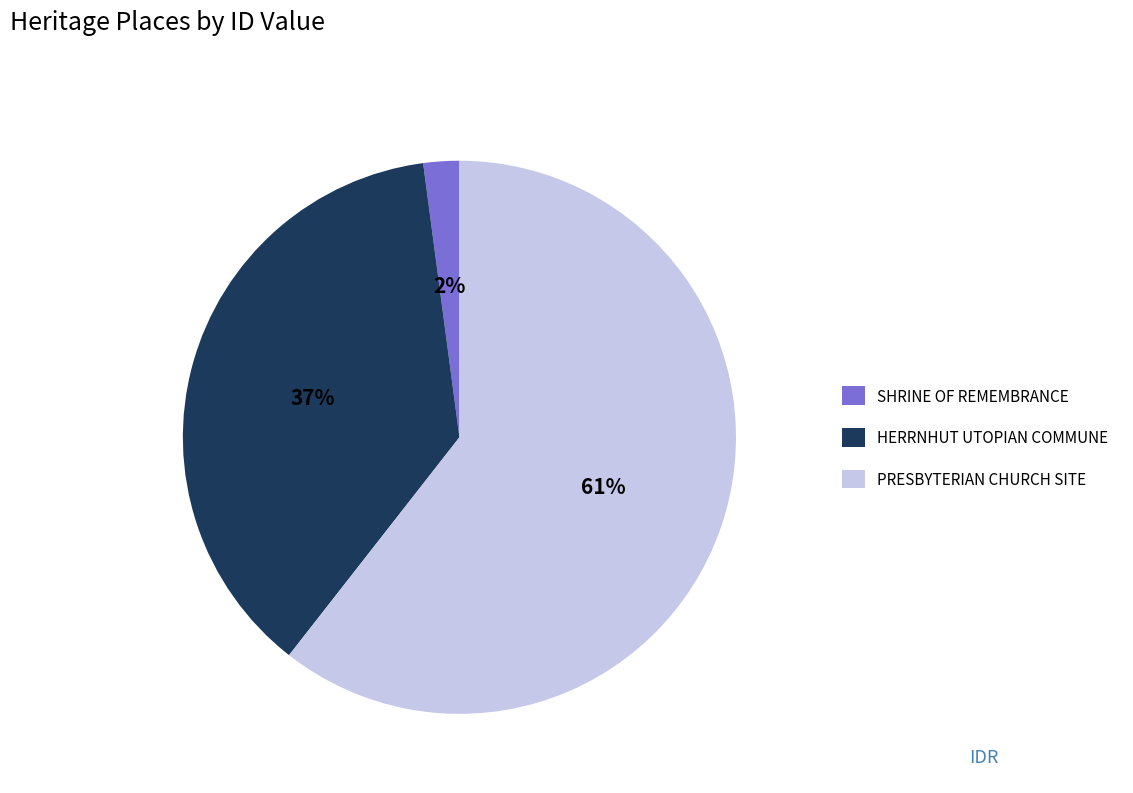

What percentage is the HERRNHUT UTOPIAN COMMUNE slice, to the nearest percent?

37%